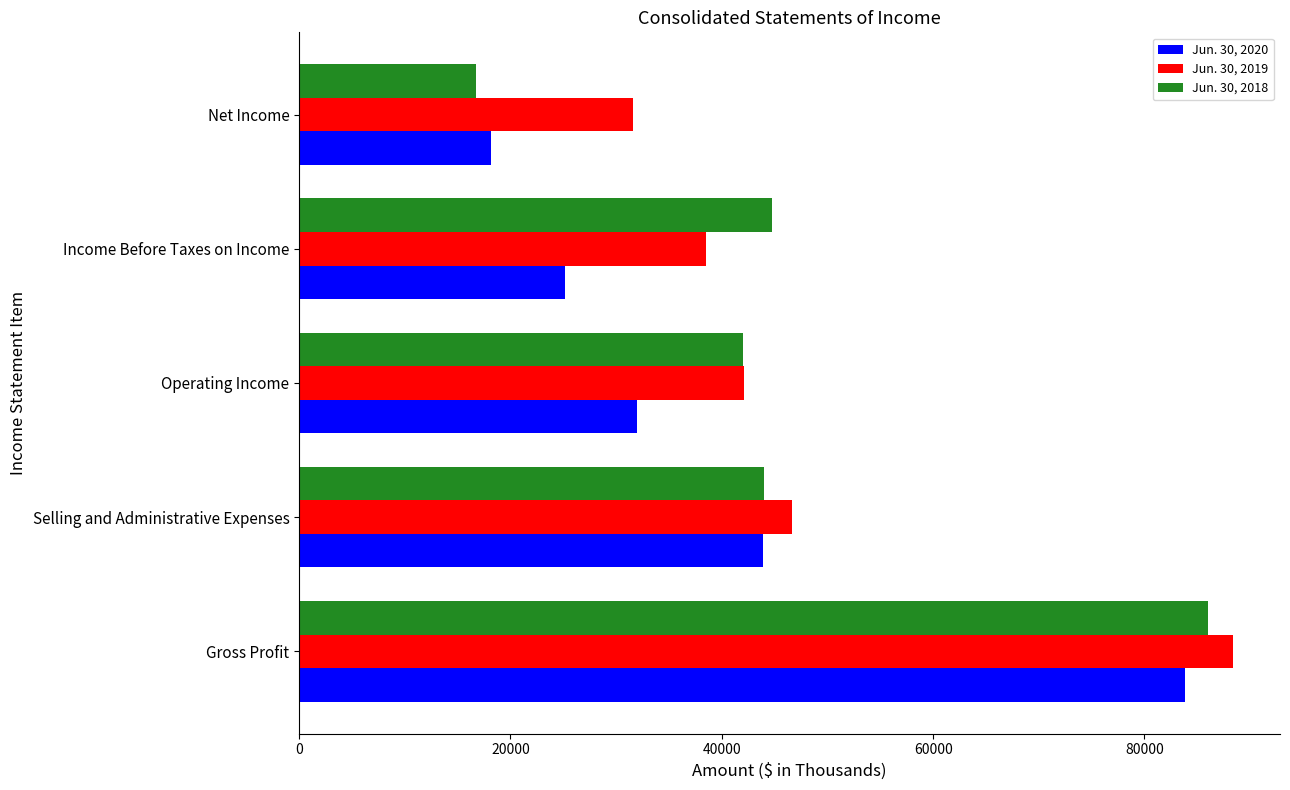

Count the Jun. 30, 2020 values in the range 25157 to 43920.

3